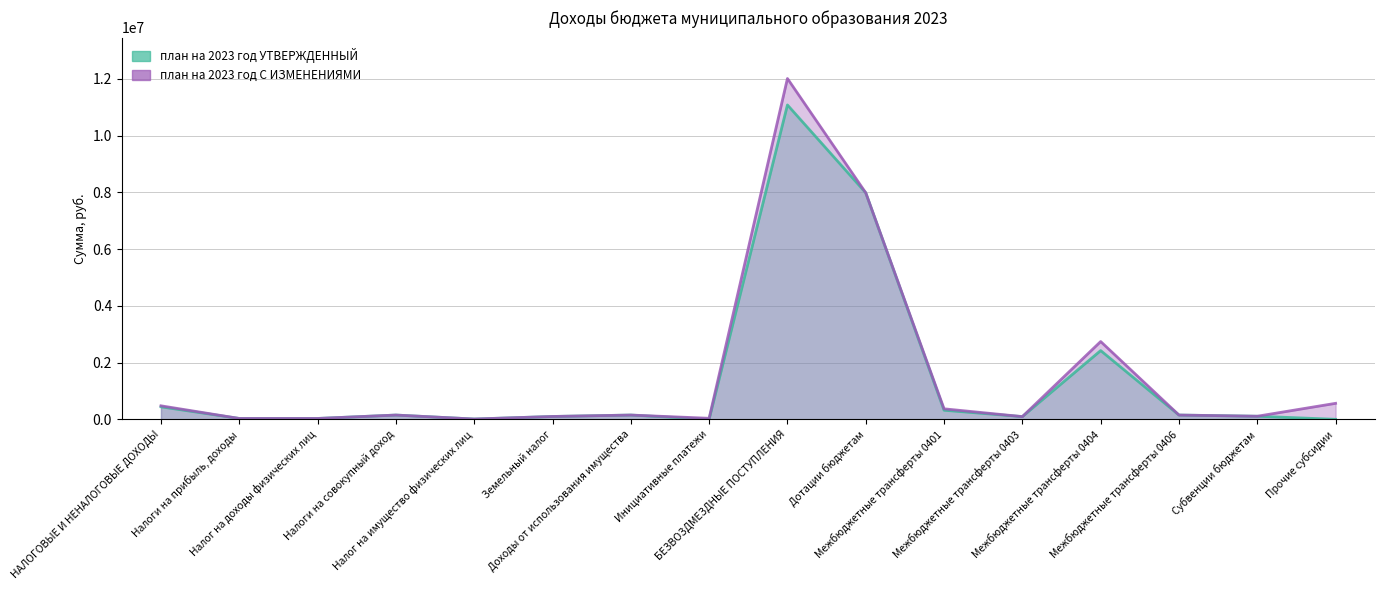

Does the chart display data point markers on the line(s)?

No